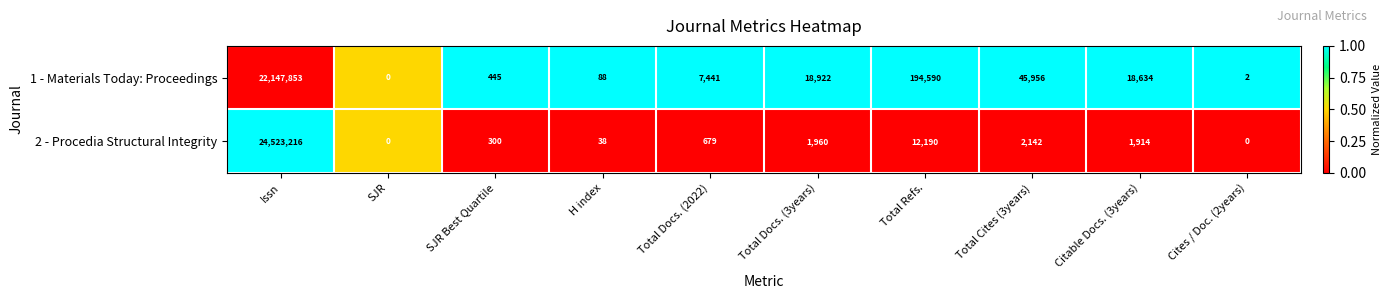

Is it true that 1 - Materials Today: Proceedings equals 194590 at Total Refs.?

True